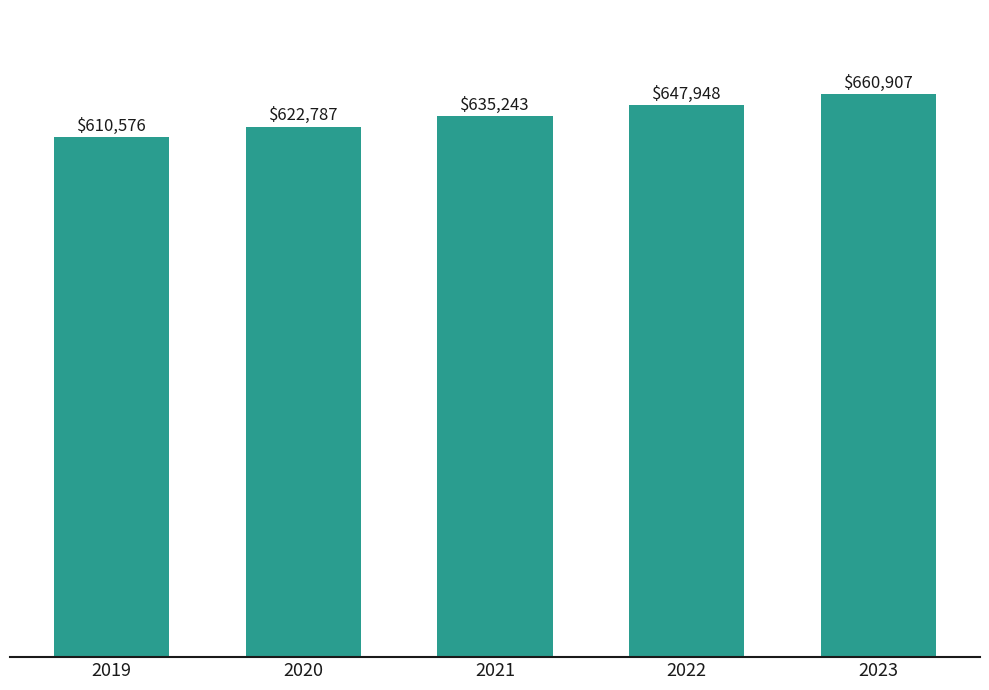

Reading left to right, extract all data points from this chart.

610576	622787	635243	647948	660907